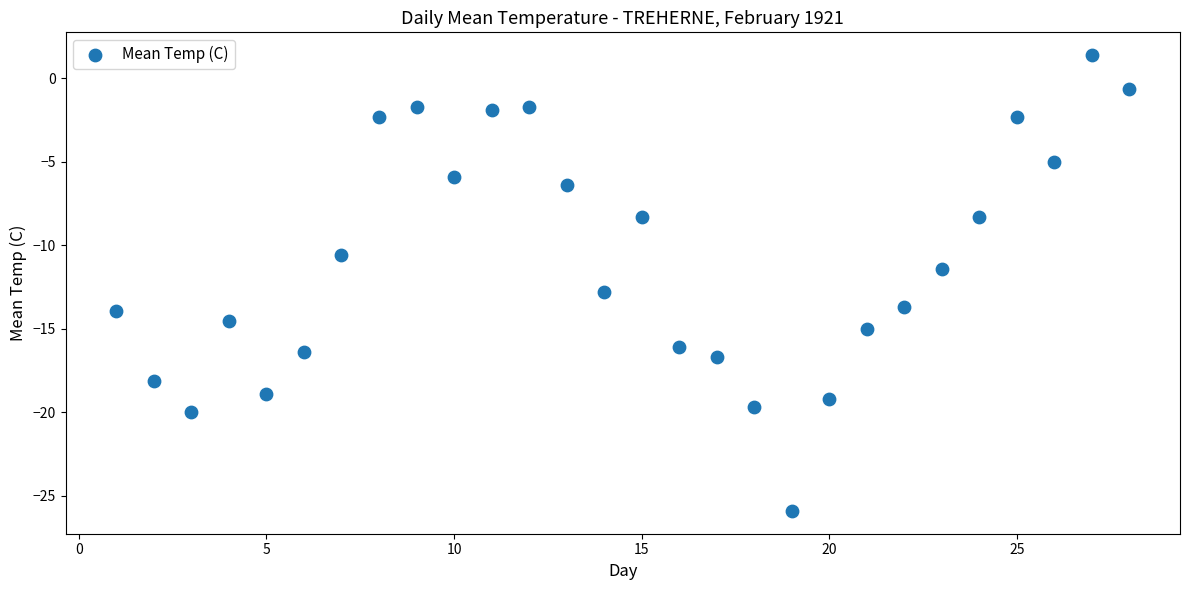

What is the range of Y values (max minus min)?

27.3